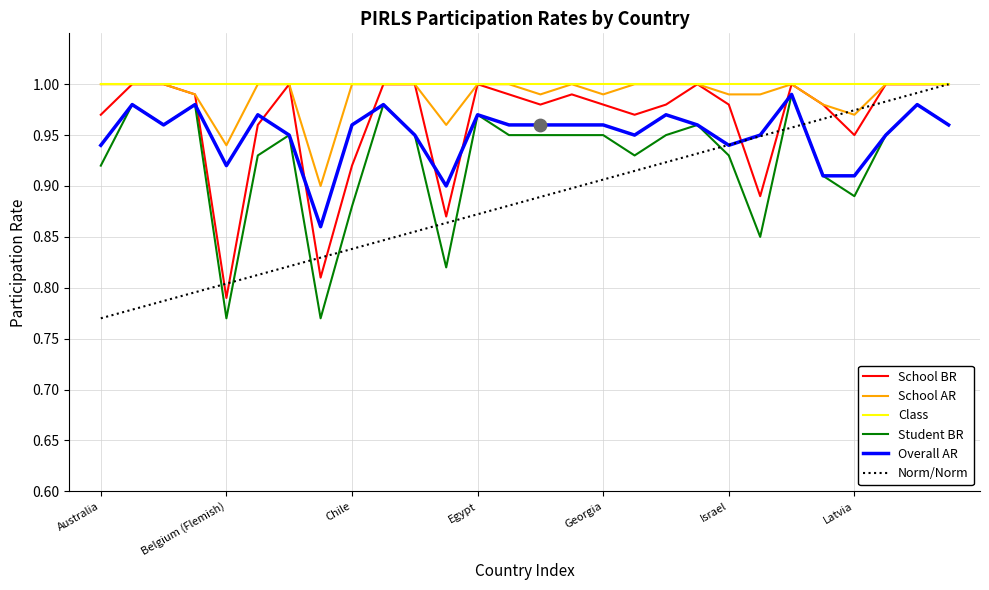

Which series has the largest total across all categories?

Class